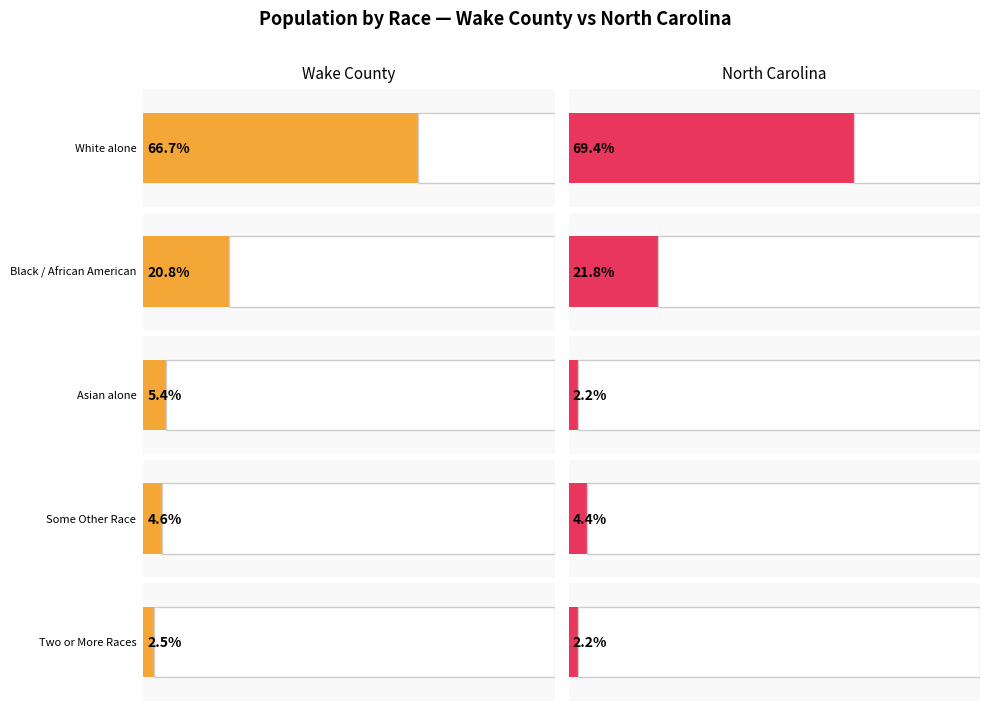

Which series changed the most between This Area and Wake County?

White alone